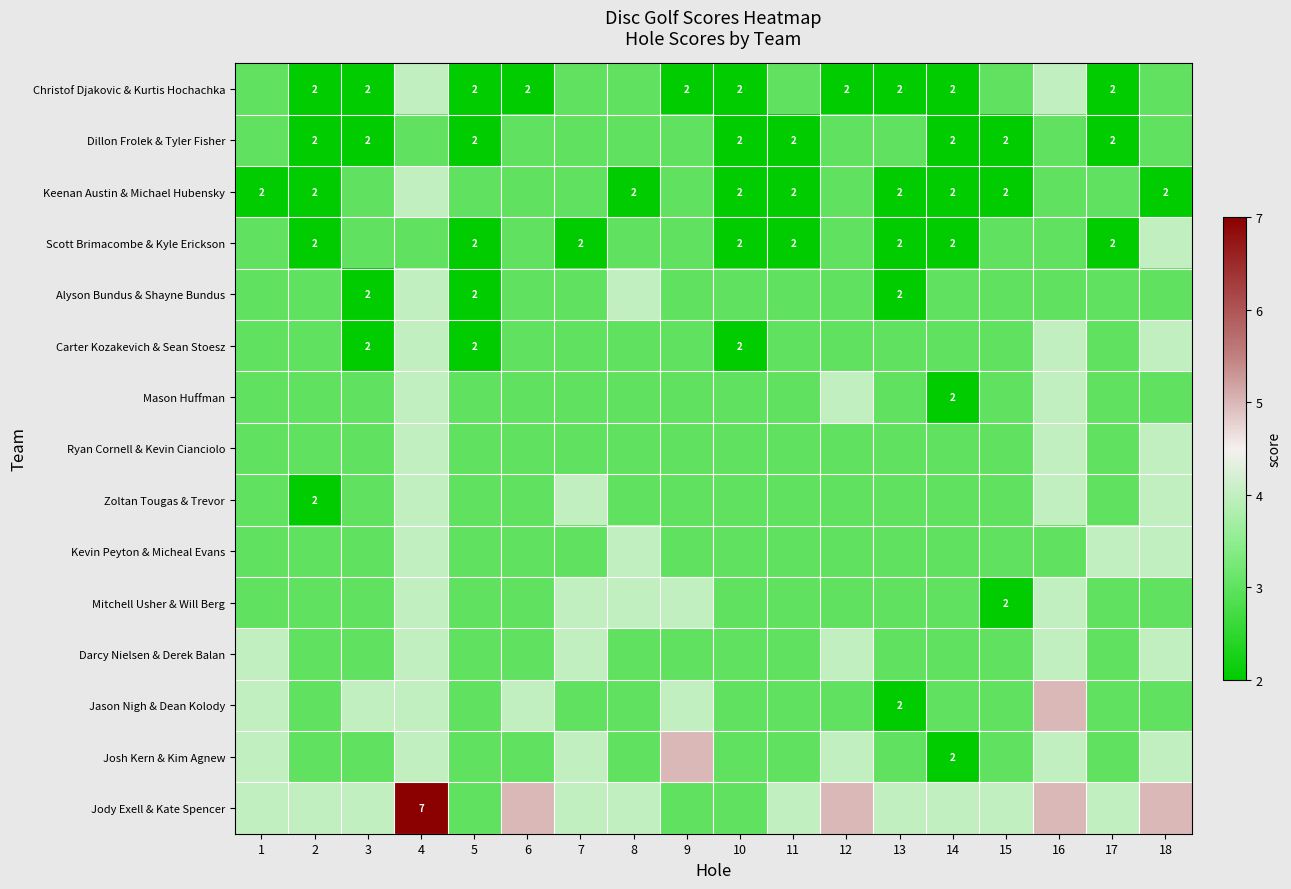

The value of Mason Huffman at 17 is 4. True or false?

False